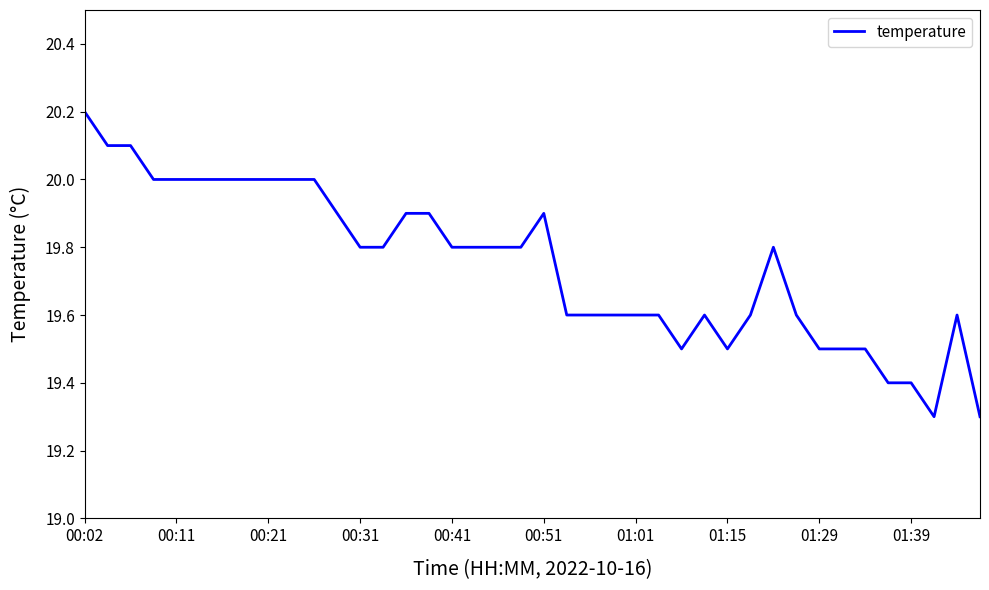

What is the smallest value displayed?

19.3